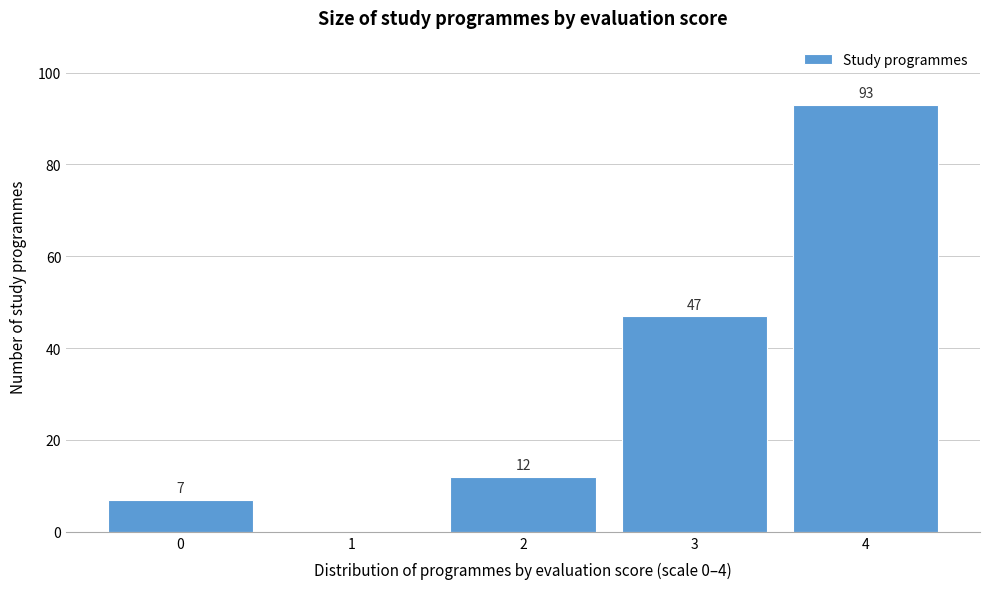

Reading left to right, list all the values displayed in this chart.

0=7	1=0	2=12	3=47	4=93